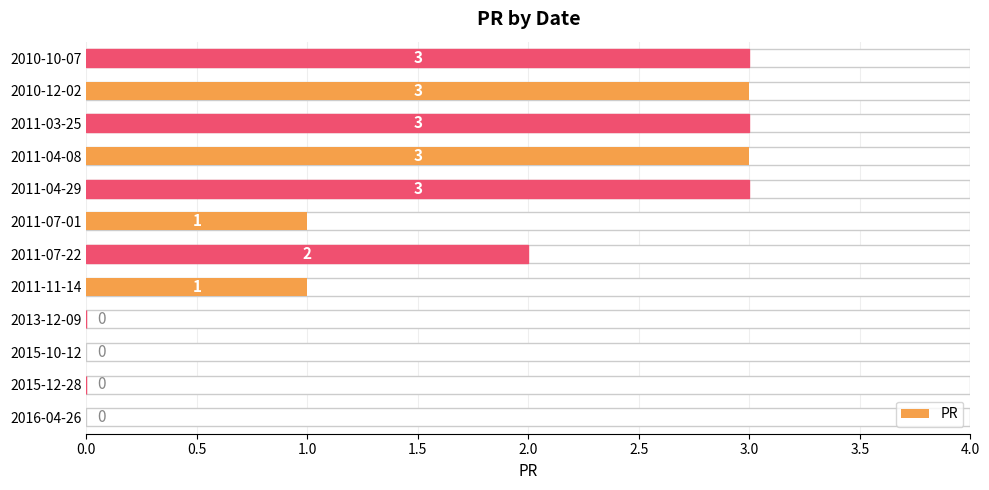

What is the sum of all values?

19